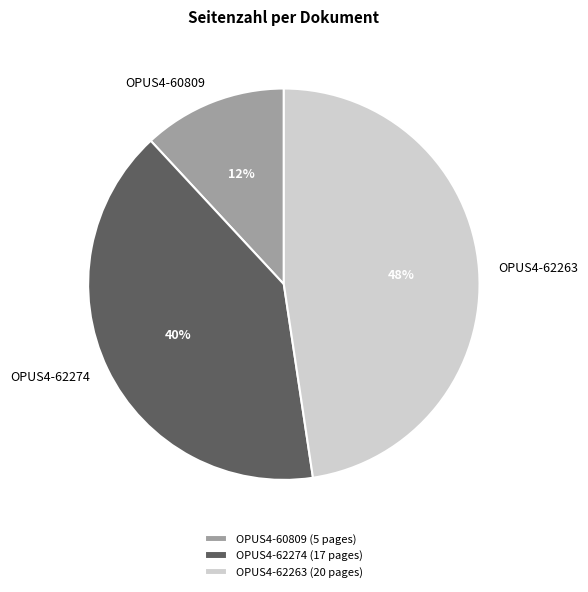

To the nearest percent, what is the combined percentage of OPUS4-60809 and OPUS4-62274?

52%